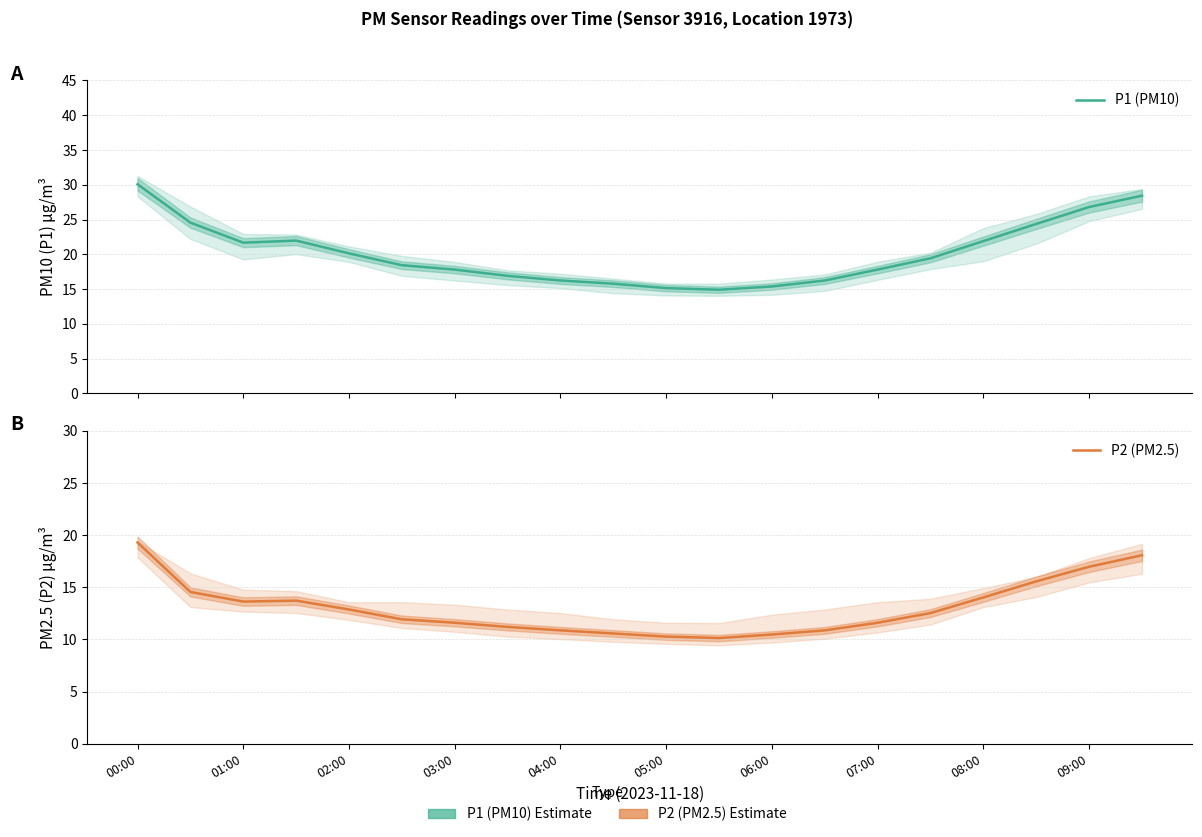

What is the maximum value for P2 (PM2.5)?

19.3